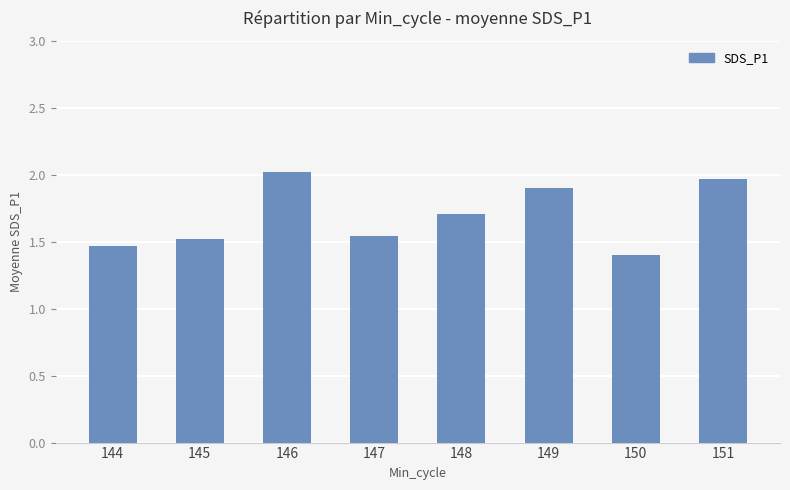

At which label is the value closest to 1?

150